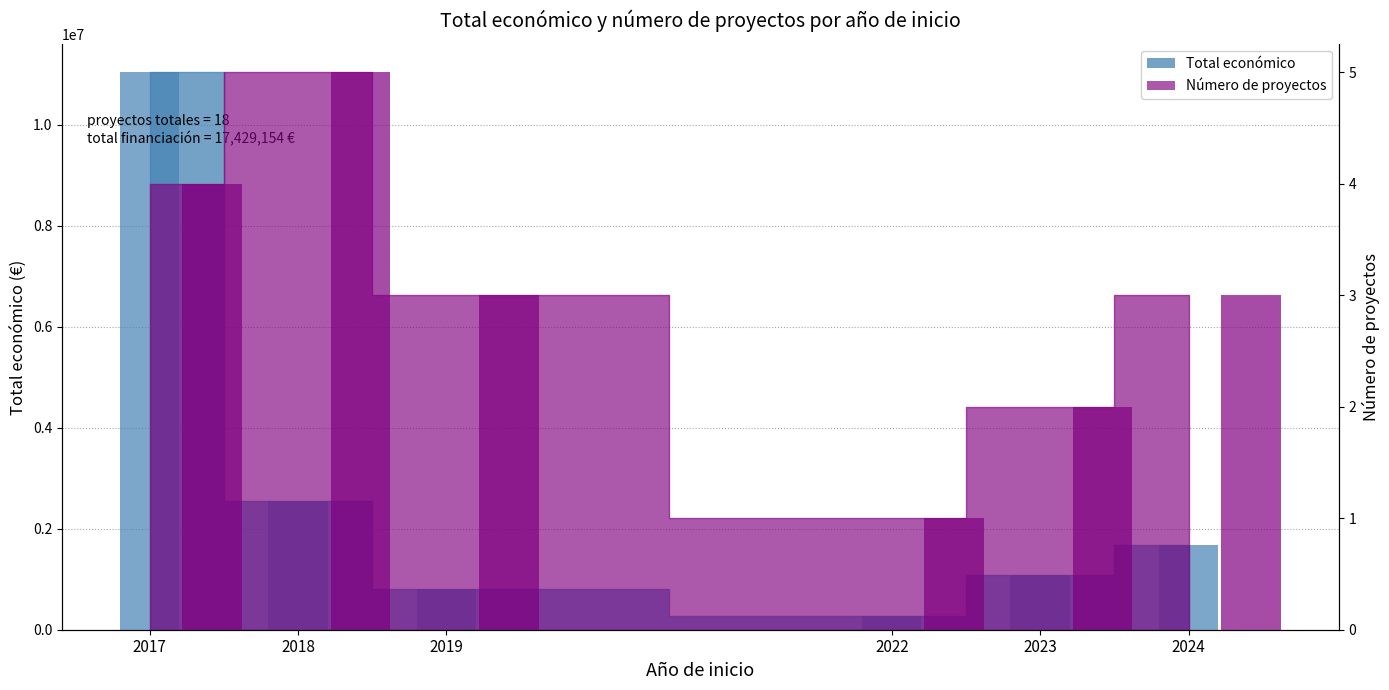

What is the sum of all Nº proyectos (bar) values?

18